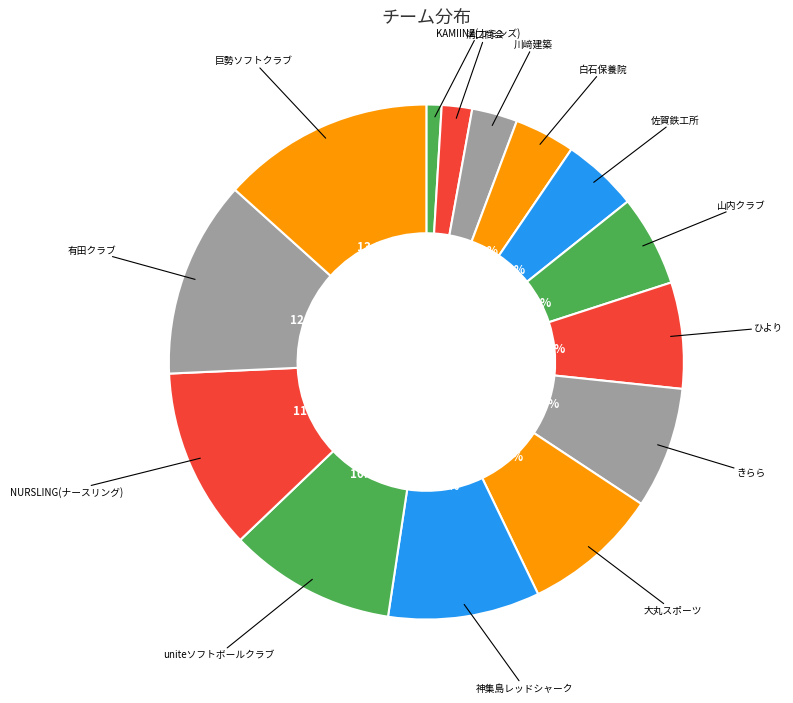

What is the smallest slice in the pie chart?

KAMIINZ(カミンズ)